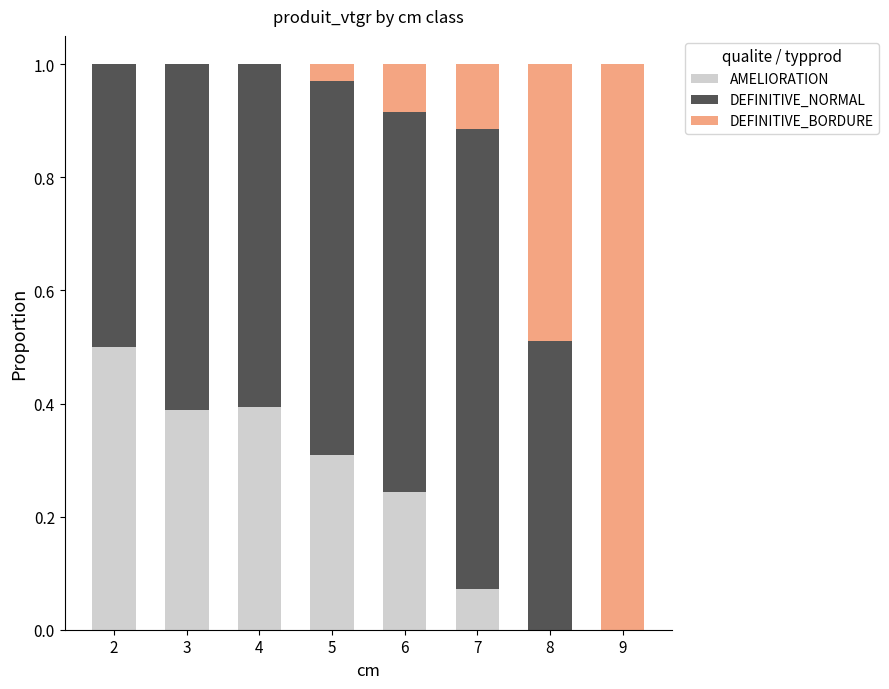

True or false: AMELIORATION has a value of 0.1 at 6.

False